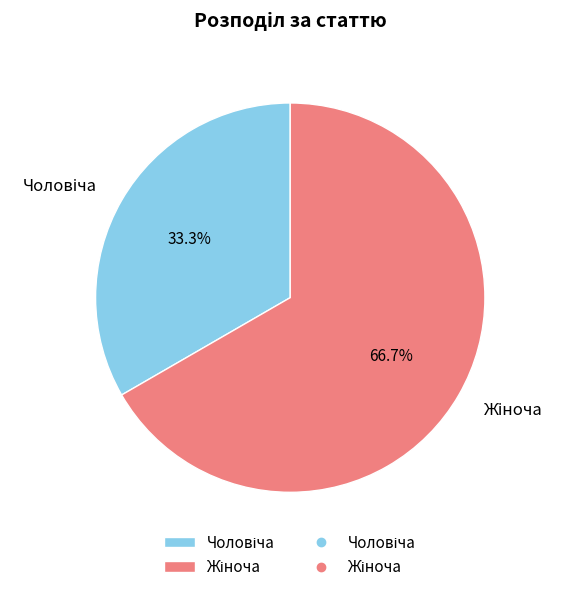

Is there a majority slice in this chart?

Yes